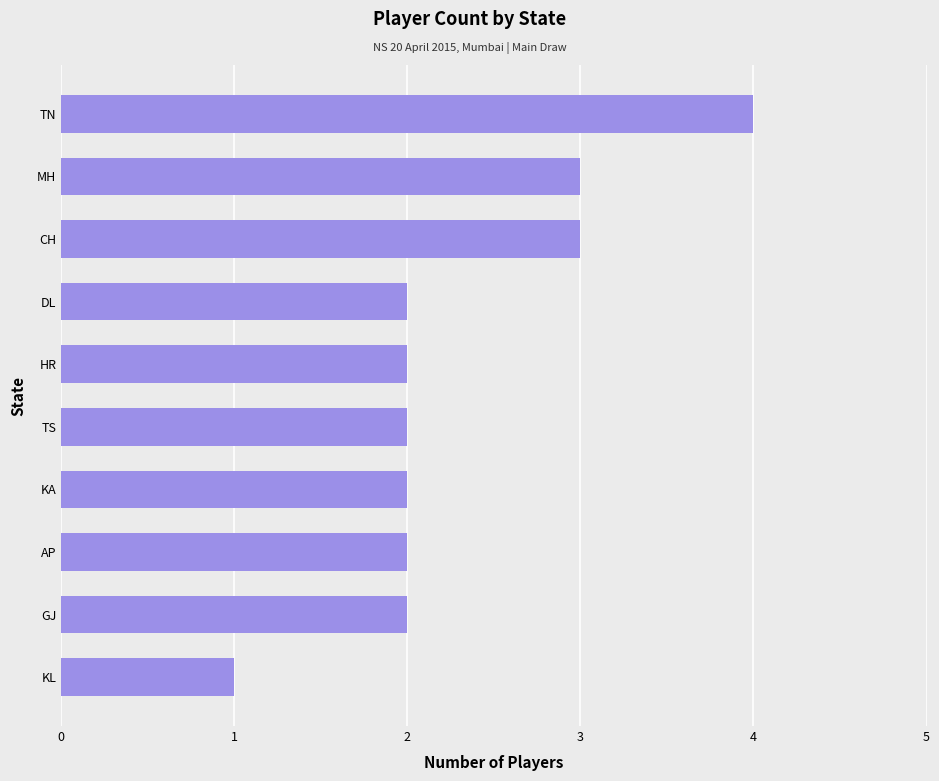

Approximately how many times larger is the value at KA compared to HR?

1.0